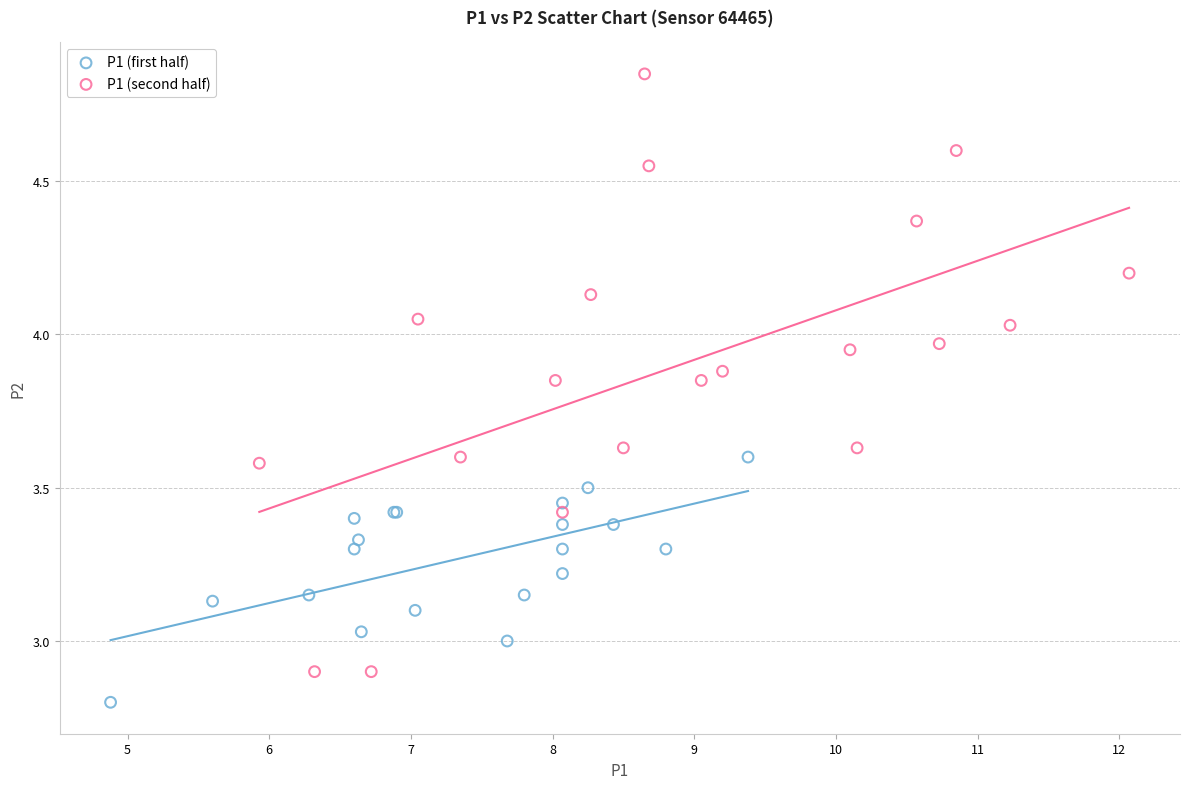

Which series contains the highest Y value?

P1 (second half)